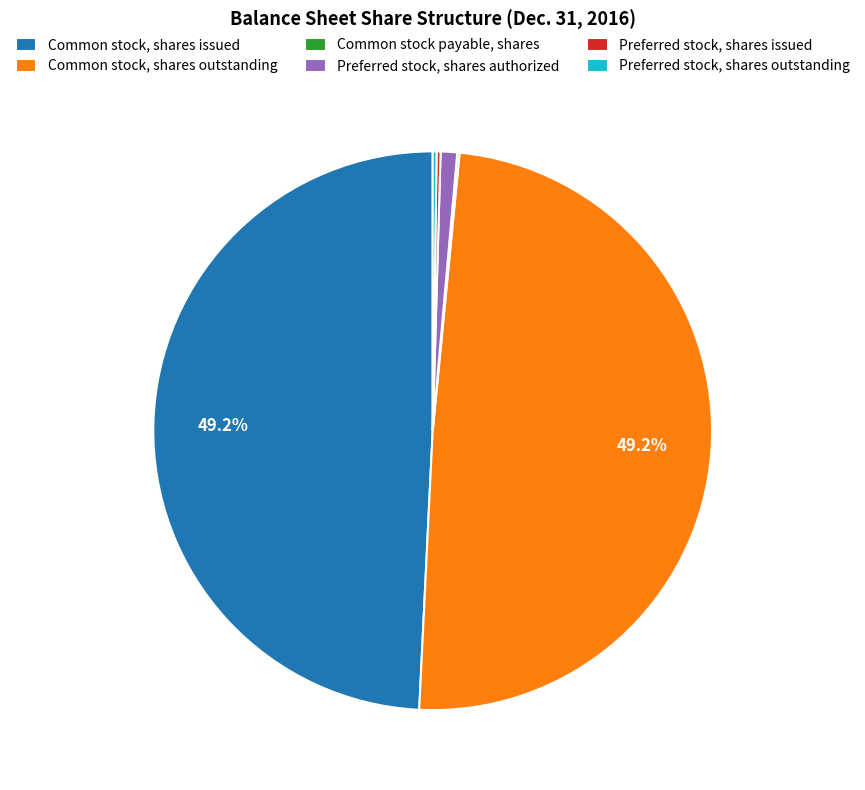

Is Common stock, shares issued the majority of the pie?

No